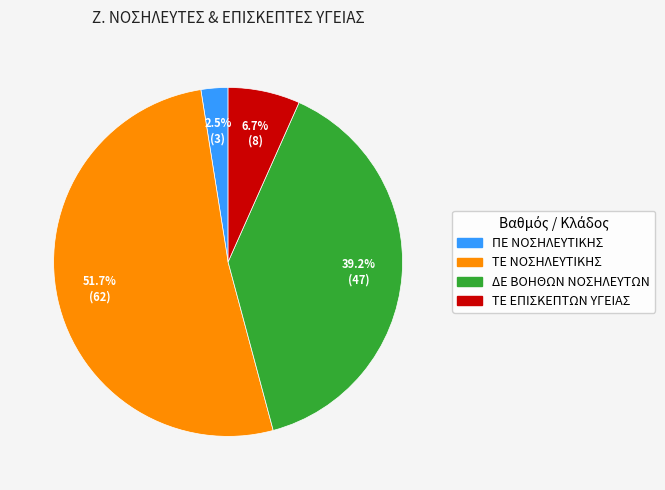

What percentage is the ΤΕ ΝΟΣΗΛΕΥΤΙΚΗΣ slice, to the nearest percent?

52%